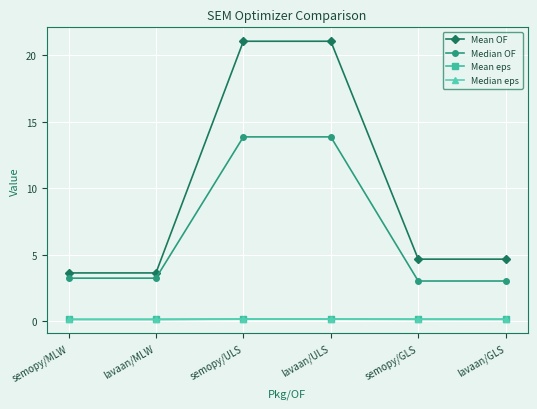

True or false: Mean OF and Mean eps intersect in this chart.

False